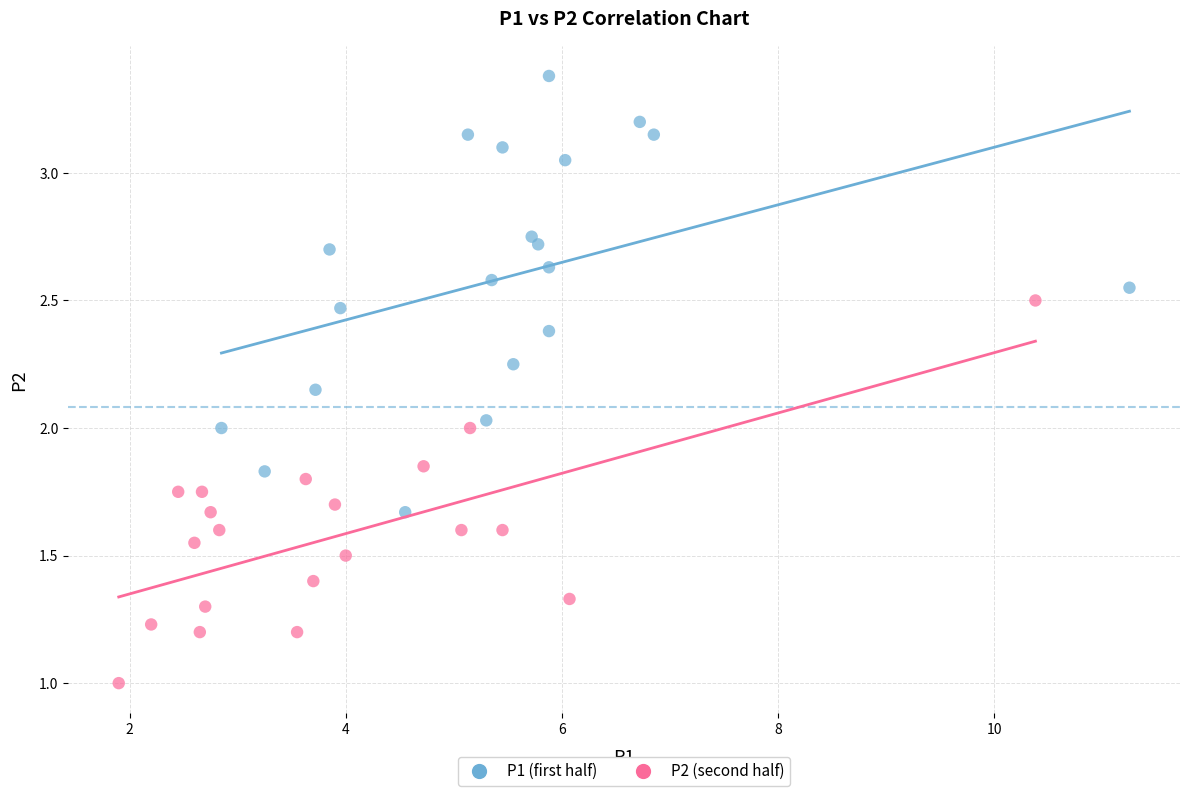

Which series reaches the maximum Y coordinate?

P1 (first half)